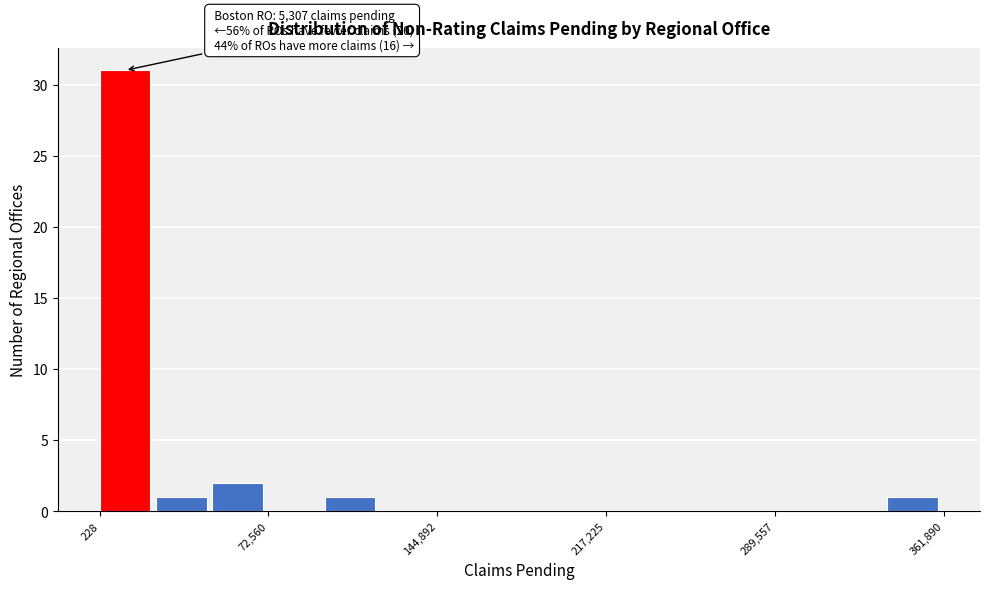

Read against the x-axis, roughly where is the centre of the tallest bar?

10000